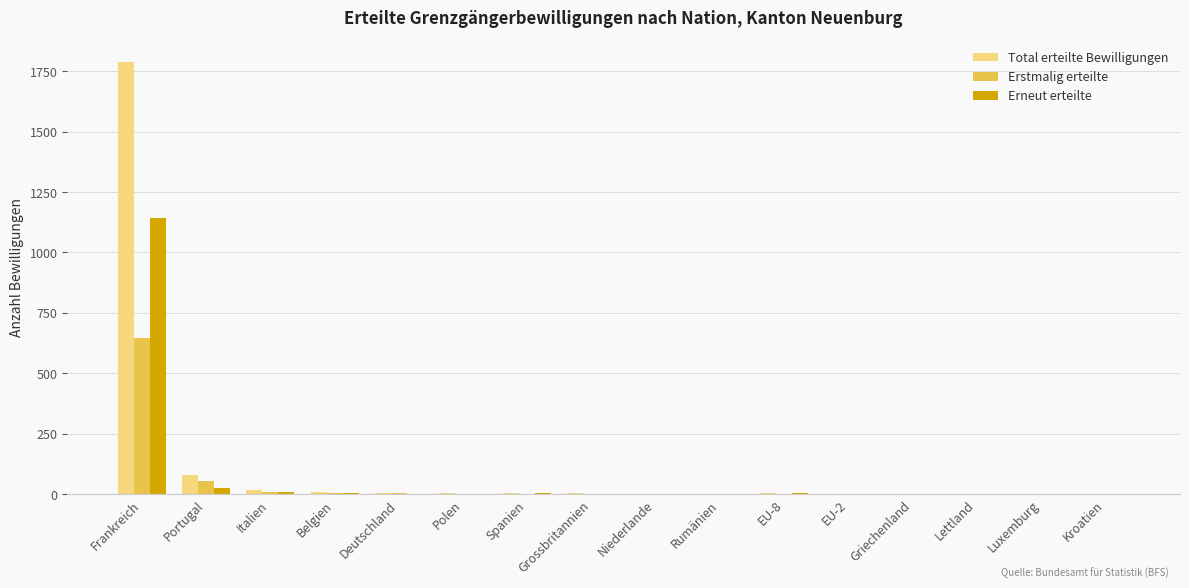

What is the greatest value displayed?

1789